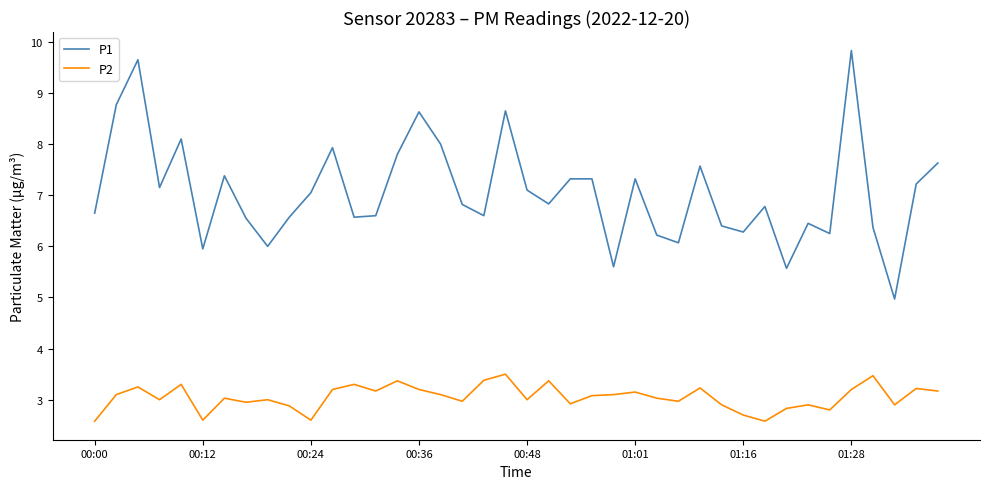

Which series has the widest spread of values?

P1